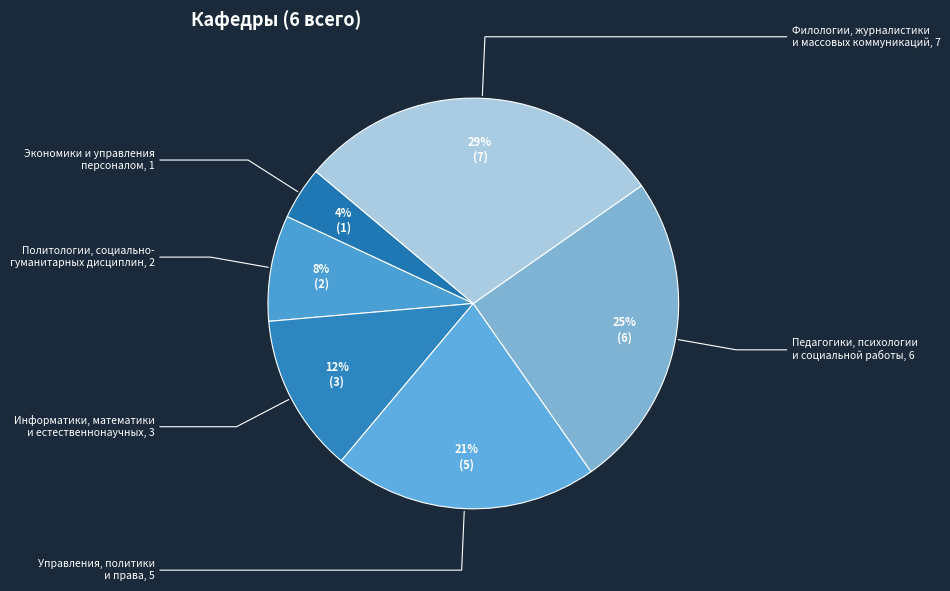

To the nearest percent, what is the average slice percentage?

17%